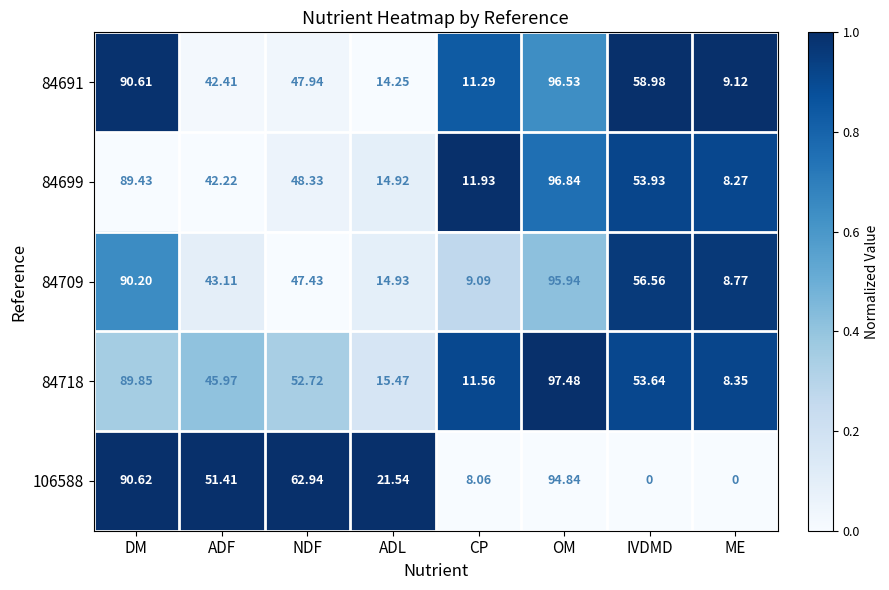

How many data points in 84718 are less than 52?

4